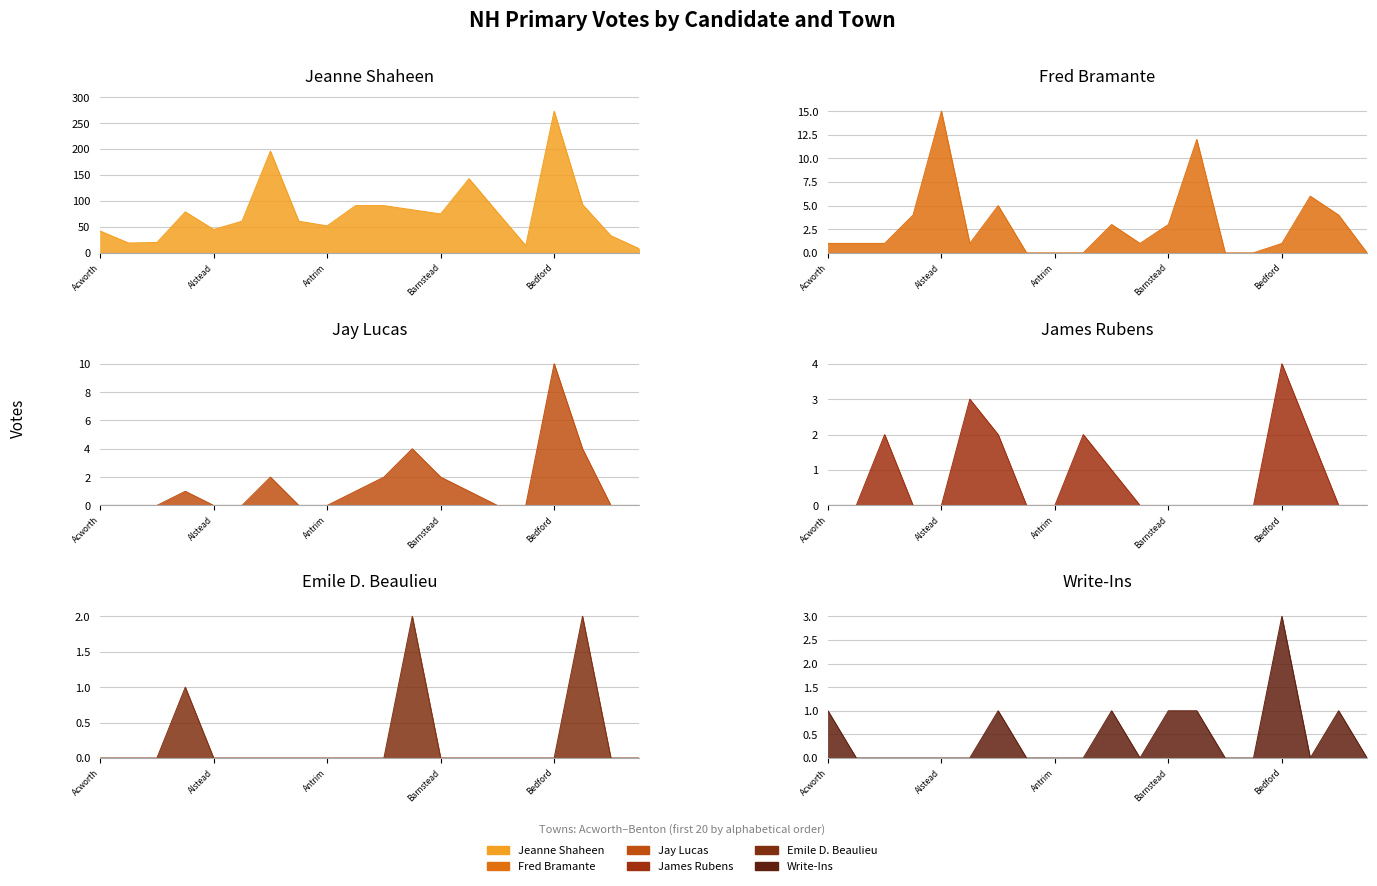

At Andover, list the series in order from largest to smallest.

Jeanne Shaheen, Fred Bramante, Jay Lucas, James Rubens, Emile D. Beaulieu, Write-Ins